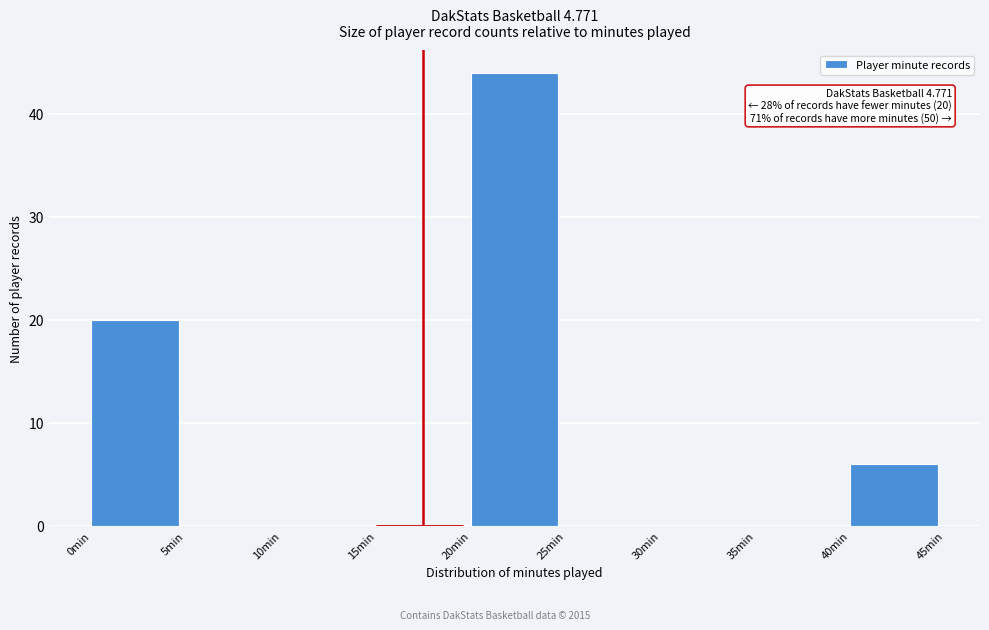

Which range on the x-axis has the tallest bar?

20 to 25